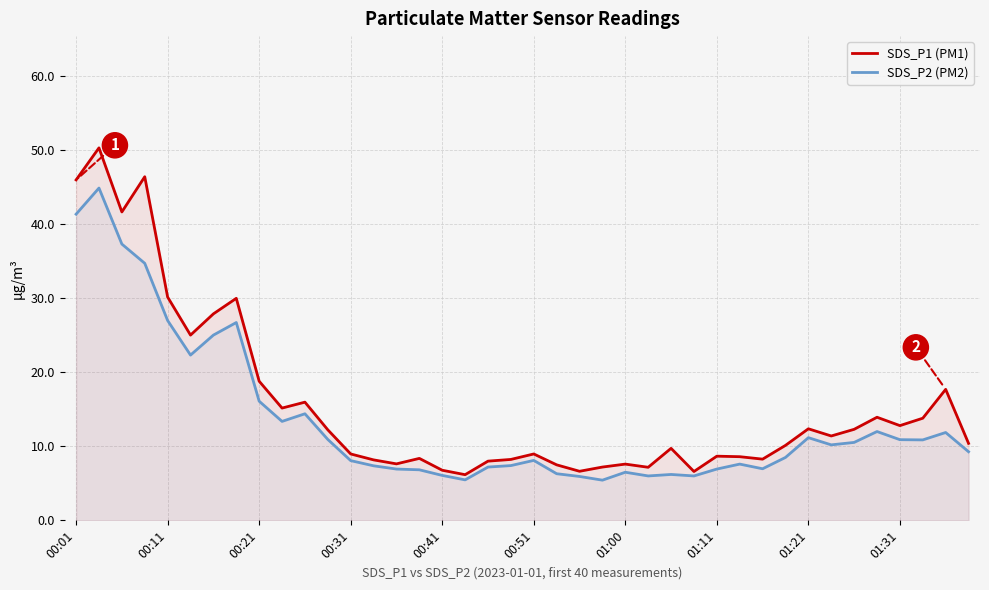

What is the average value of the SDS_P1 (PM1) series?

15.6